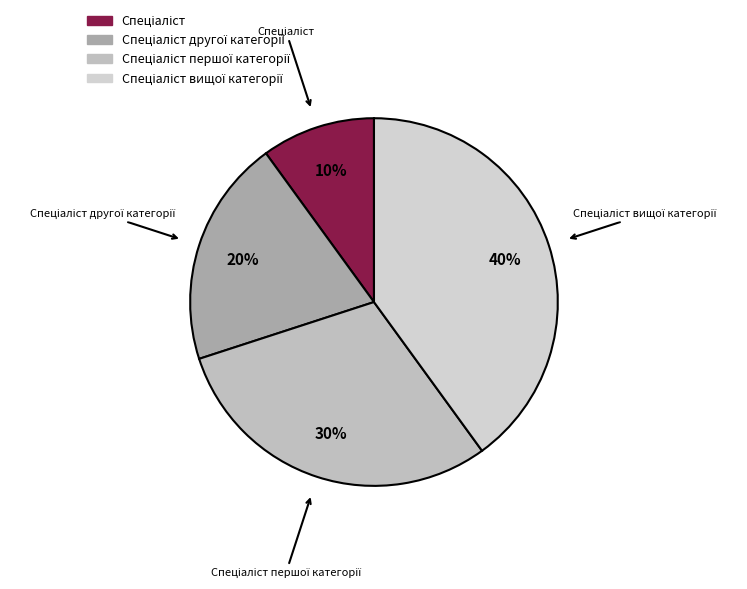

To the nearest percent, what is the difference between the largest and smallest slice percentages?

30%